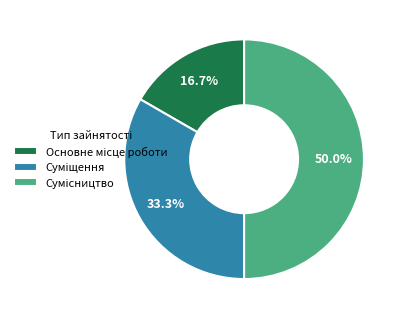

What is the total percentage of Сумісництво and Основне місце роботи?

66.7%